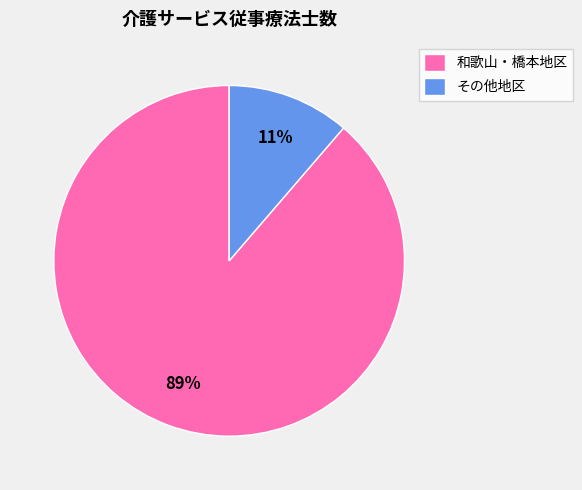

To the nearest percent, what is the average slice percentage?

50%